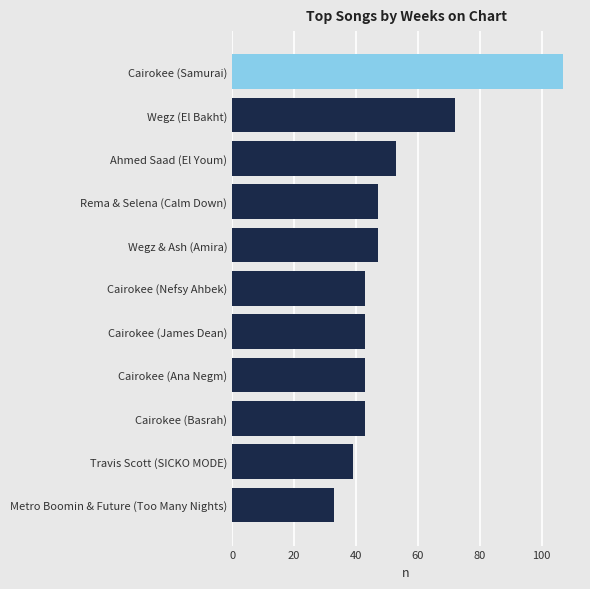

What is the sum of all values?

570